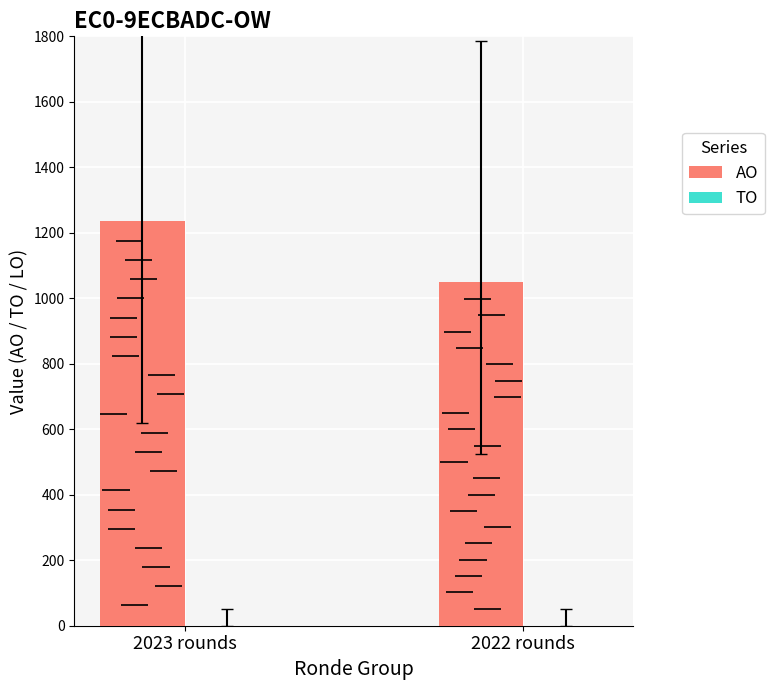

Which category has the highest value in the AO series?

2023 rounds